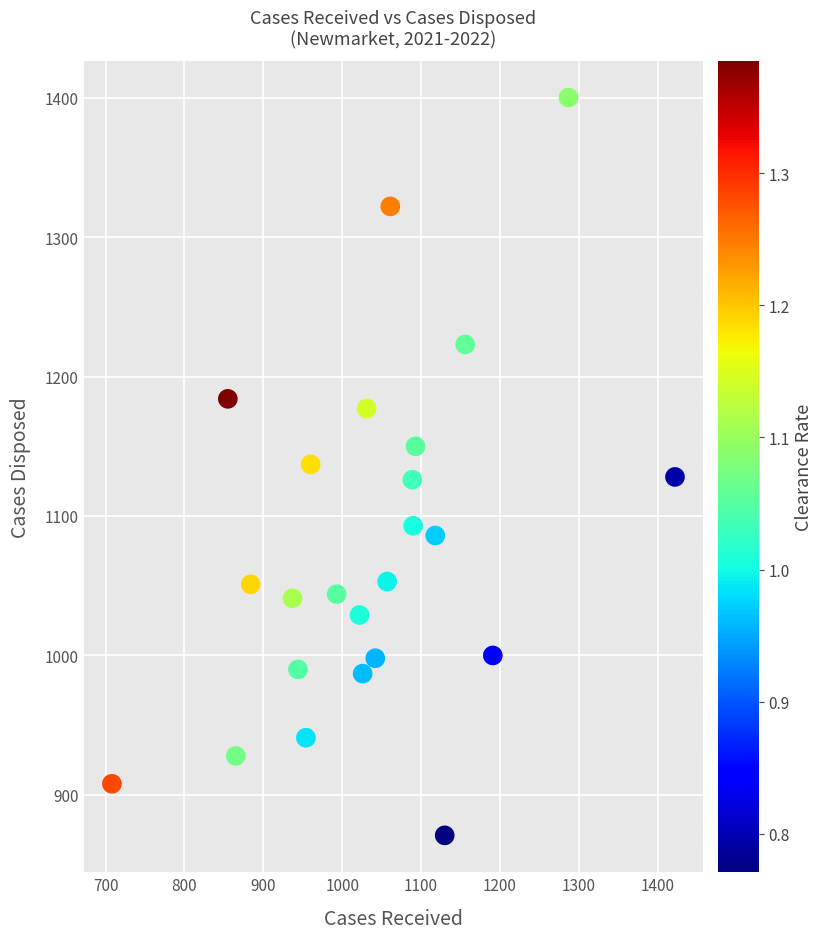

What is the range of X values (max minus min)?

714